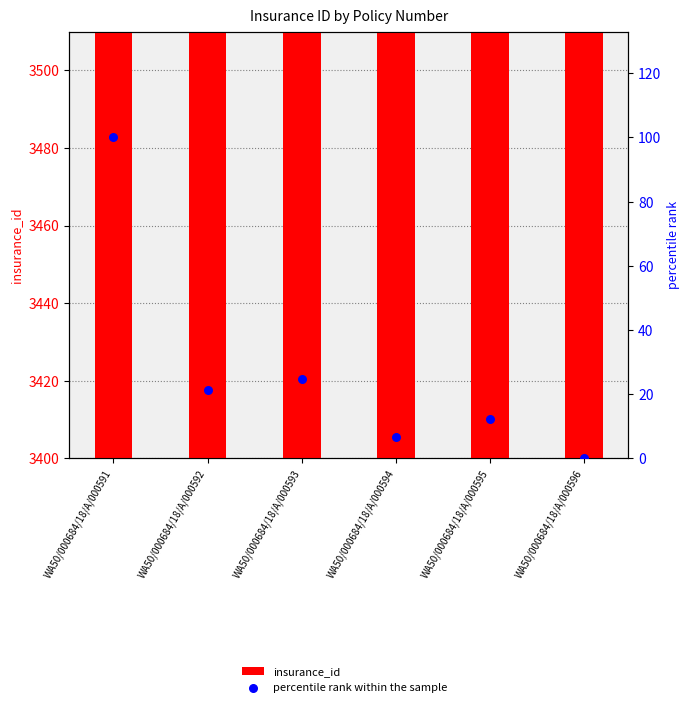

What are all the series names shown in the legend?

insurance_id, percentile rank within the sample